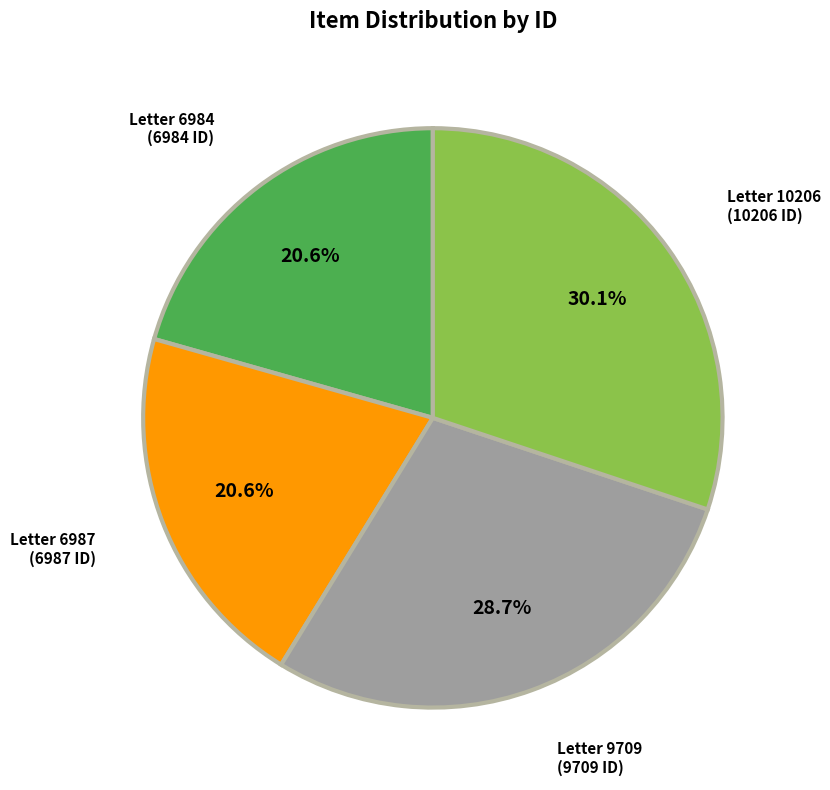

Is there any slice that represents more than half of the pie?

No